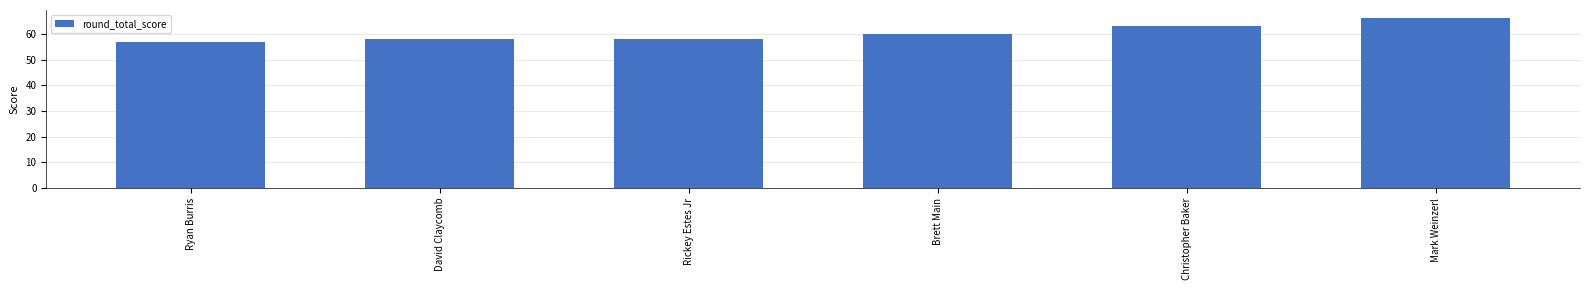

What is the sum of the values at David Claycomb and Ryan Burris?

115